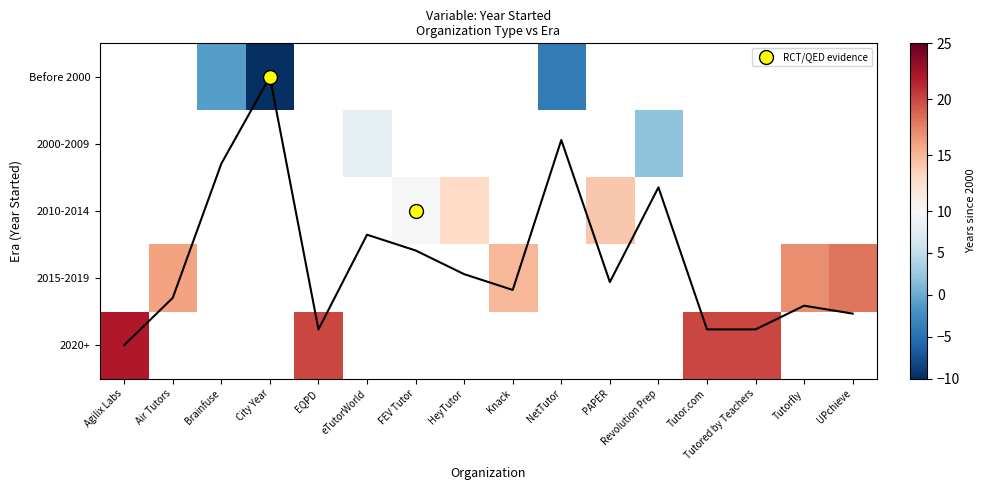

Which category has the lowest value across all series?

City Year